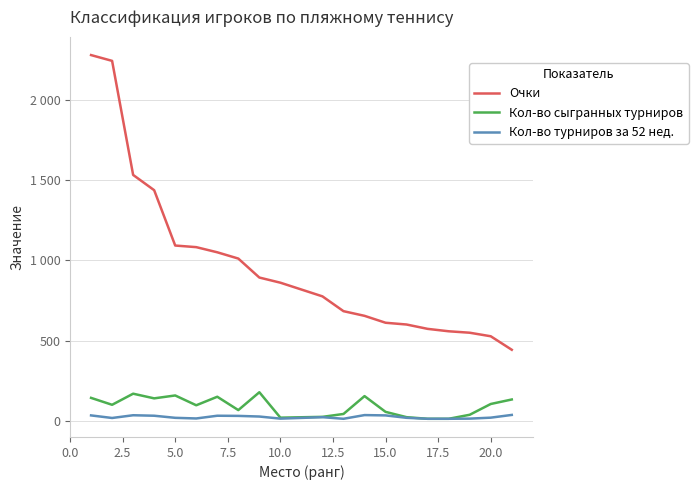

Does the chart display data point markers on the line(s)?

No